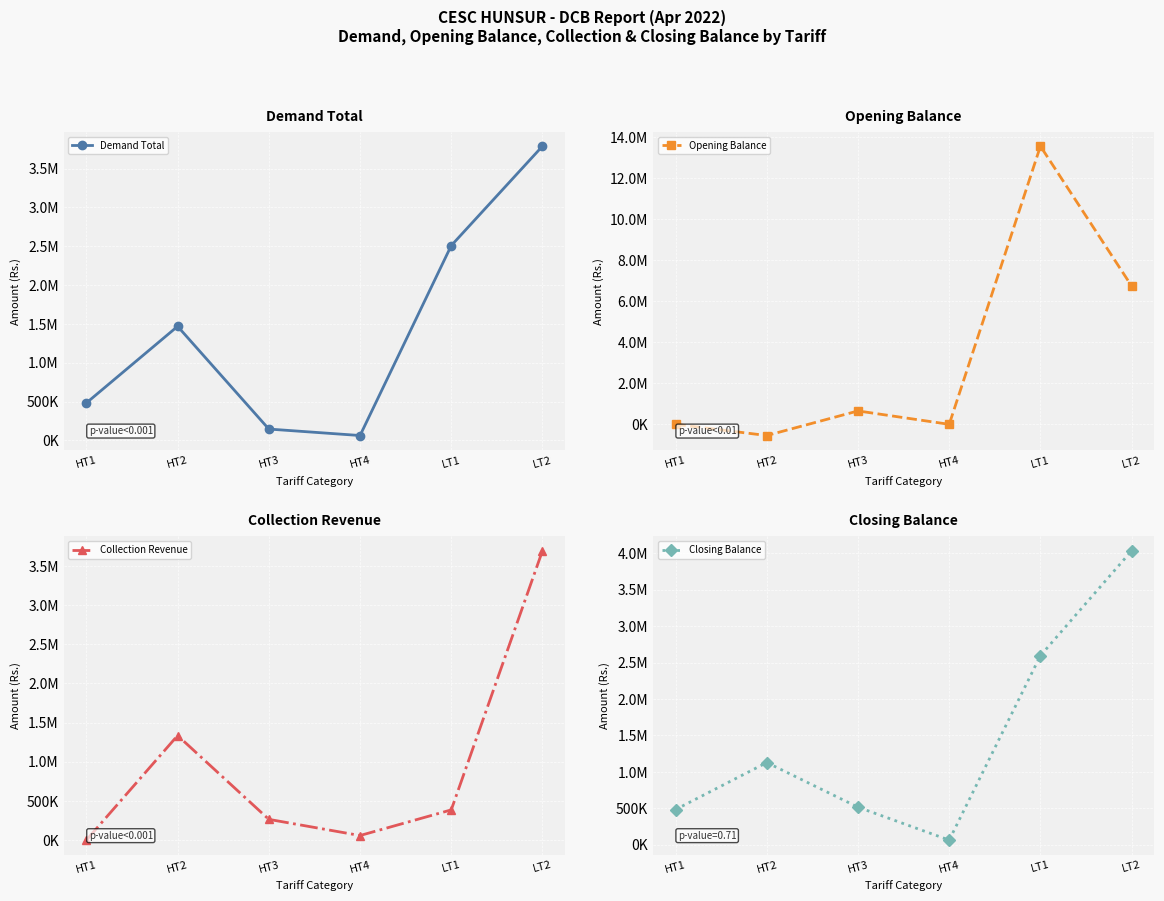

In Demand Total, how many points are higher than both neighbors (excluding endpoints)?

1